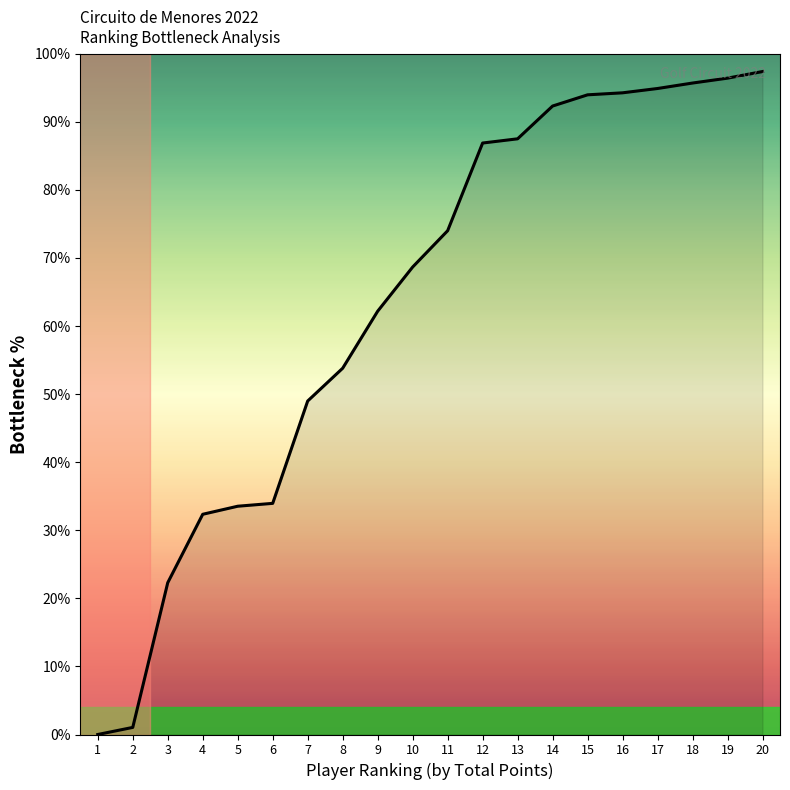

Is it true that the value at 4 is 54.7?

False